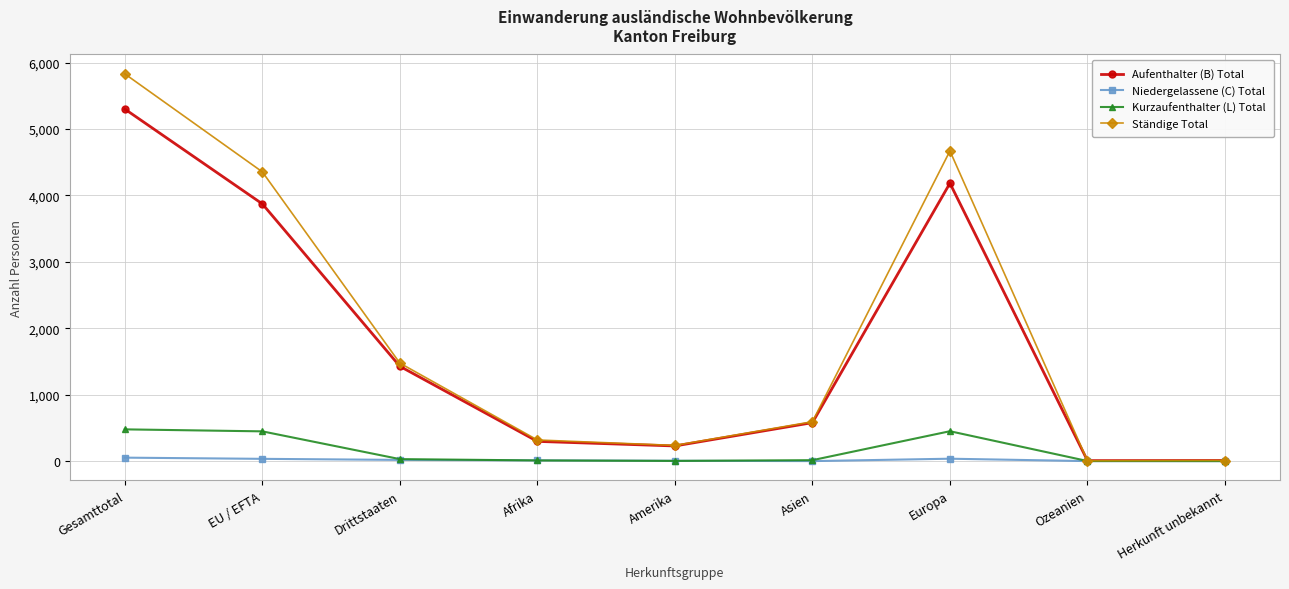

What is the label of the 2nd point from the right?

Ozeanien